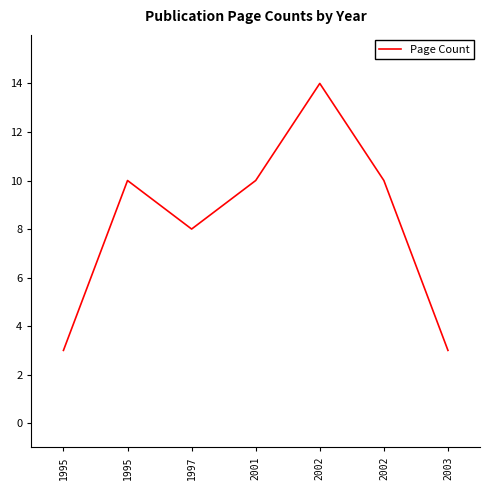

Reading right to left, list all the values displayed in this chart.

2003=3	2002=10	2002=14	2001=10	1997=8	1995=10	1995=3